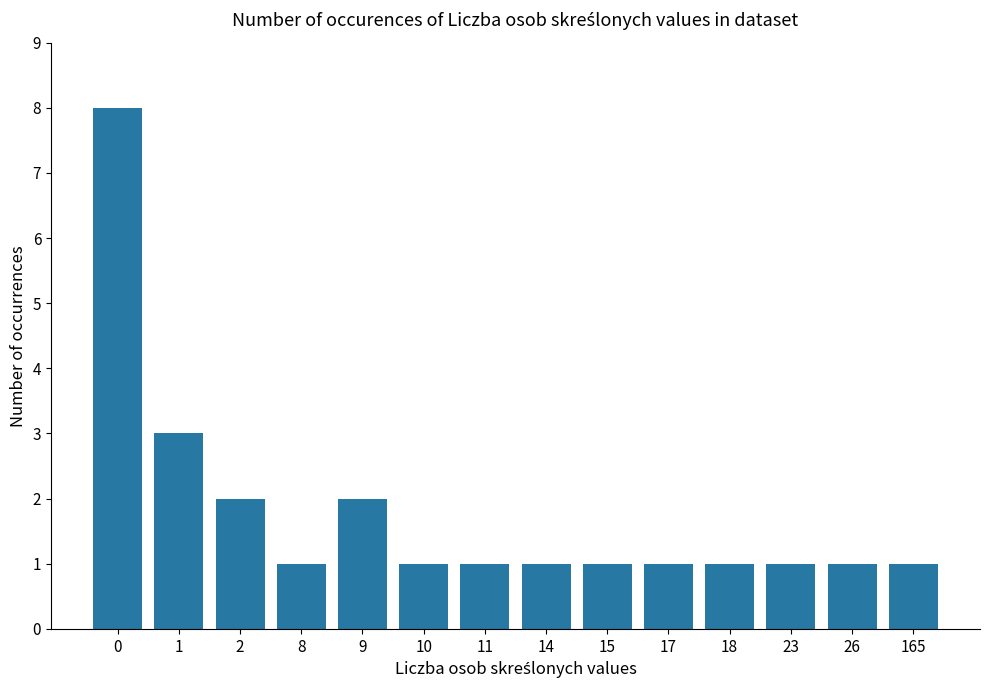

What is the change in value from 2 to 8?

-1